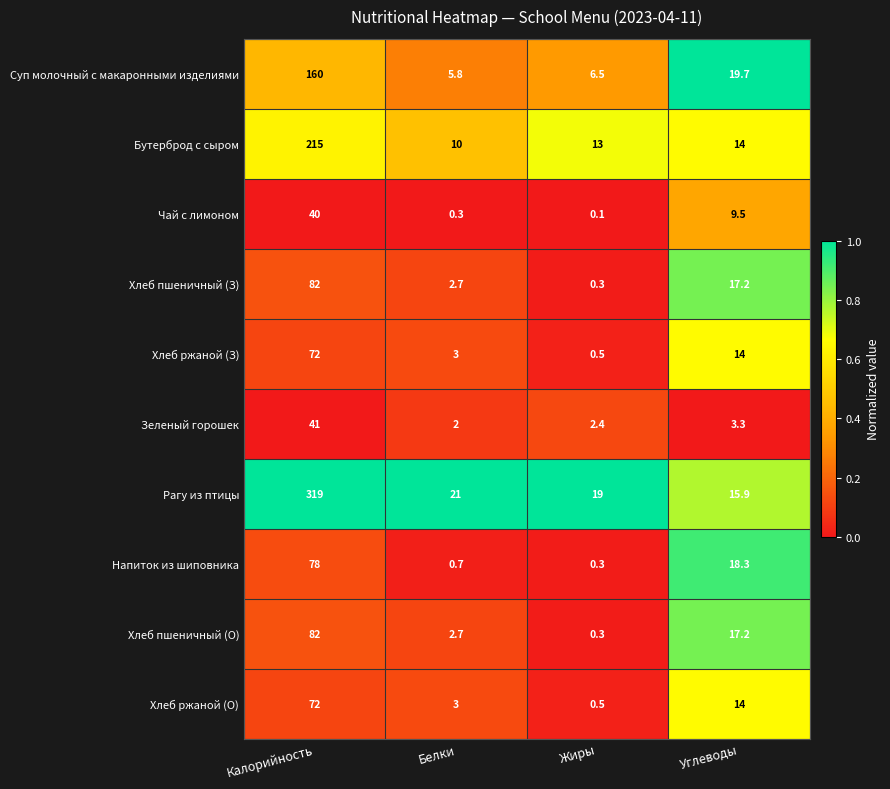

At which category does the chart reach its peak across all series?

Калорийность